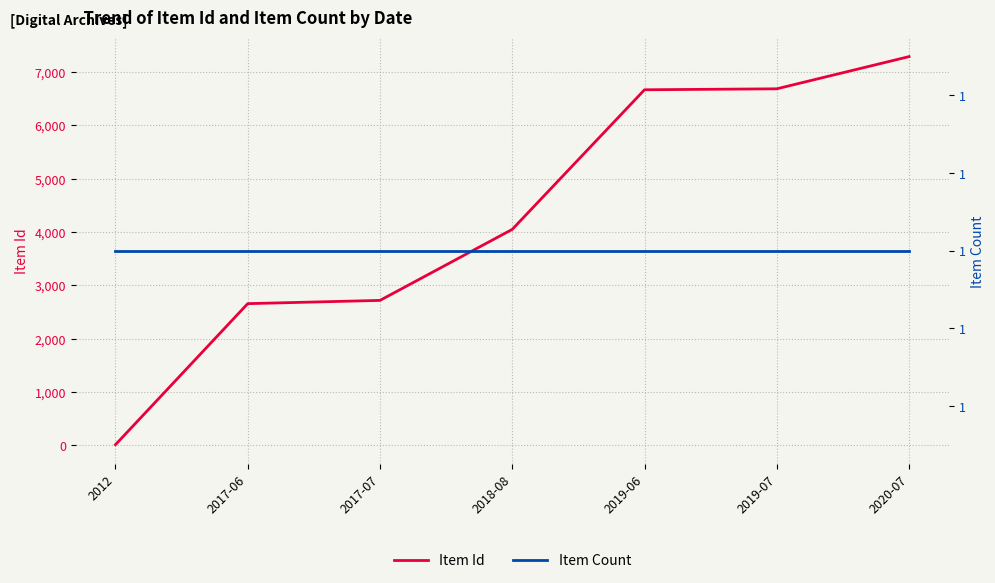

What is the total value across all series at 2019-07?

6687